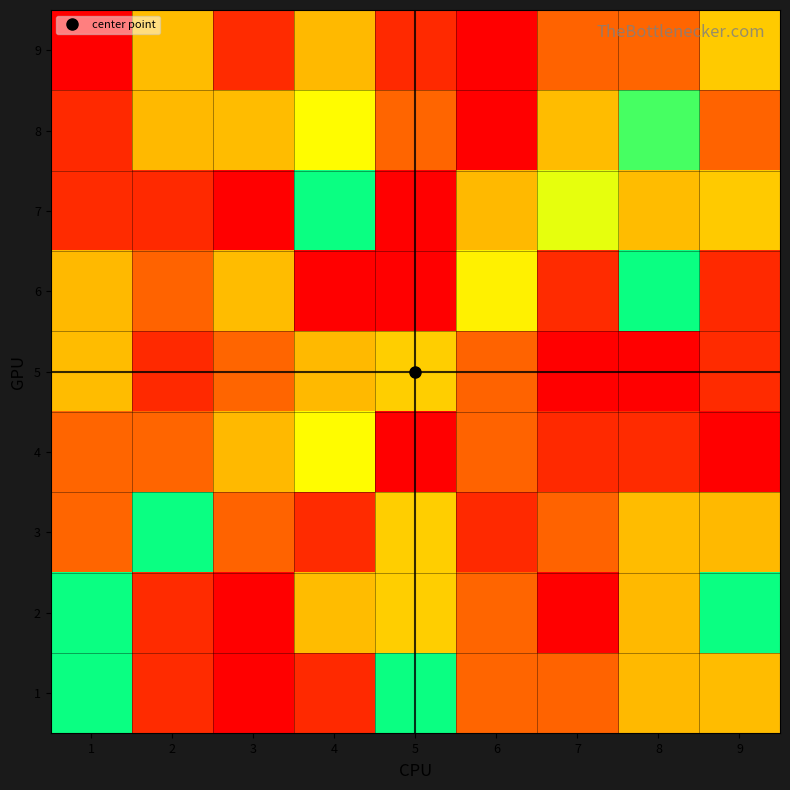

Rank the series by their maximum value, from lowest to highest.

2, 3, 1, 4, 5, 6, 7, 8, 9